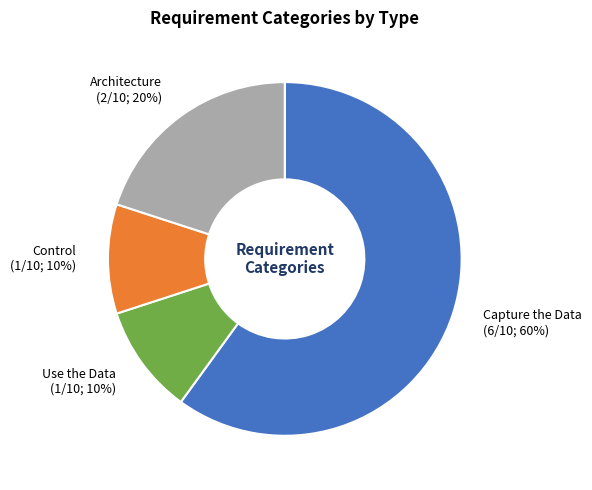

Approximately how many times larger is the value at Capture the Data (6/10; 60%) compared to Architecture (2/10; 20%)?

3.0